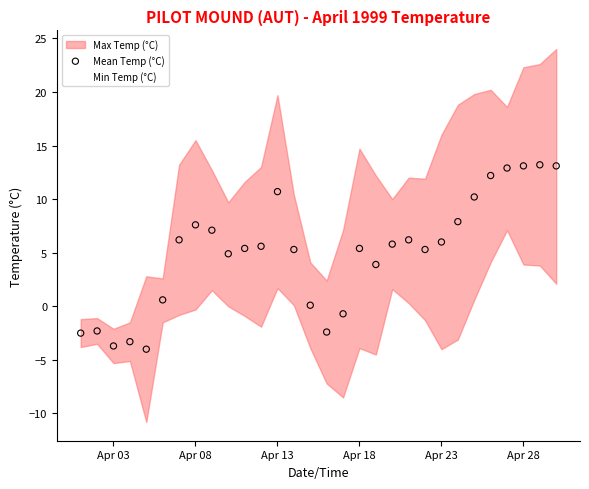

What is the range of Y values (max minus min)?

17.2